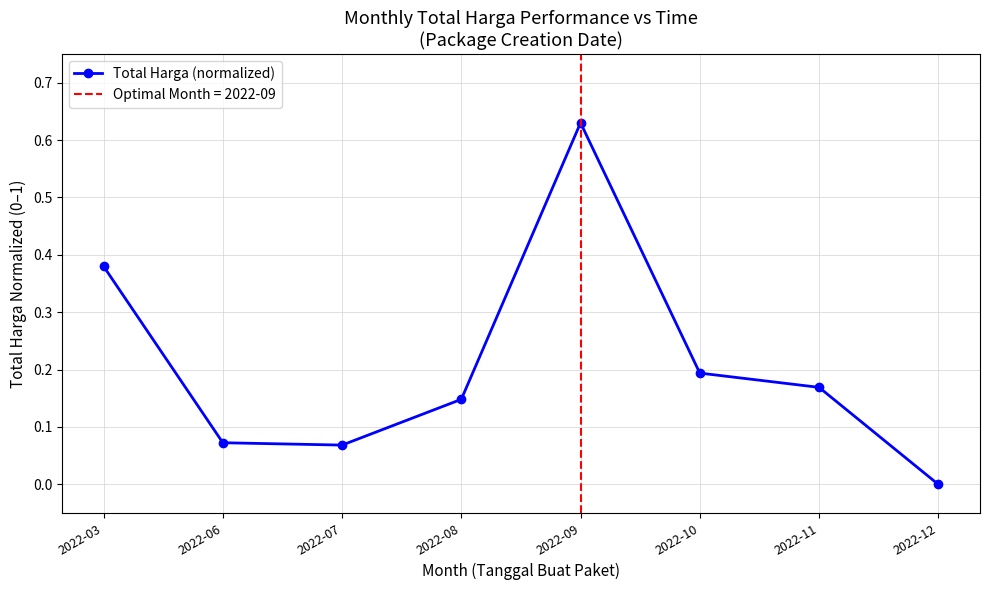

Reading left to right, what are all the values shown in this chart?

0.4	0.1	0.1	0.1	0.6	0.2	0.2	0.0